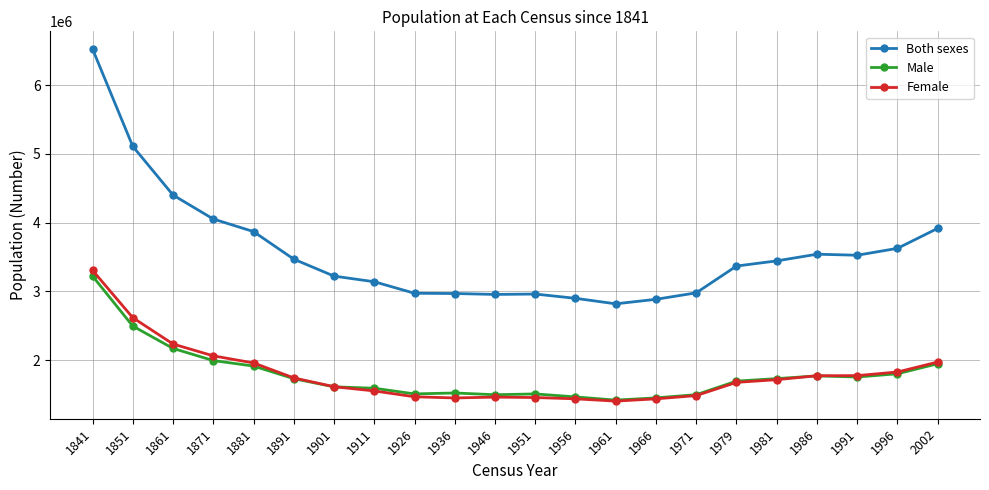

Which series has the largest total across all categories?

Both sexes